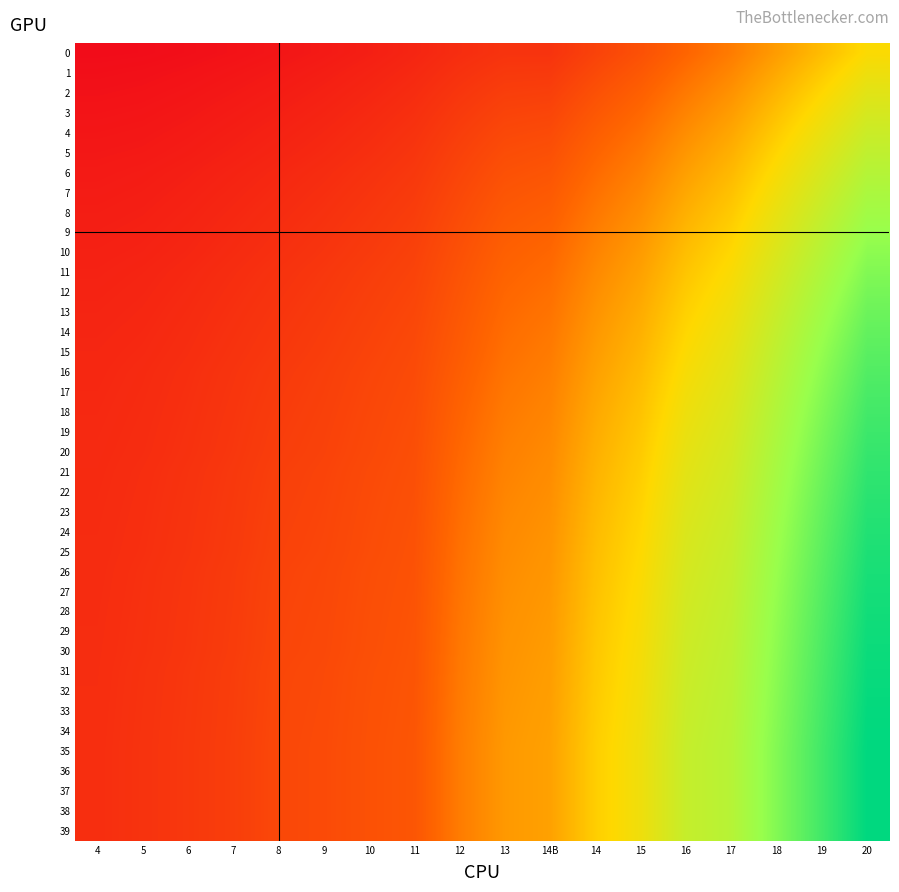

At which category is the sum across all series the highest?

20